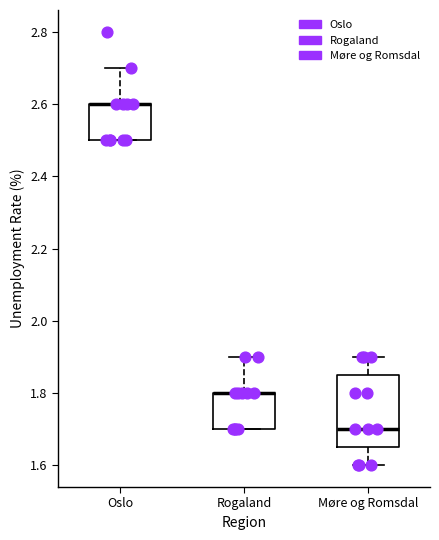

Reading left to right, read every box against the y-axis: the position of its median line, the range the box covers, and the ends of its whiskers. The values are not printed on the chart, so give them approximately, as read against the axis.

Oslo: median 2.60 (drawn on the box's upper edge), box 2.50 to 2.60, whiskers 2.50 to 2.70
Rogaland: median 1.80 (drawn on the box's upper edge), box 1.70 to 1.80, whiskers 1.70 to 1.90
Møre og Romsdal: median 1.70, box 1.66 to 1.86, whiskers 1.60 to 1.90